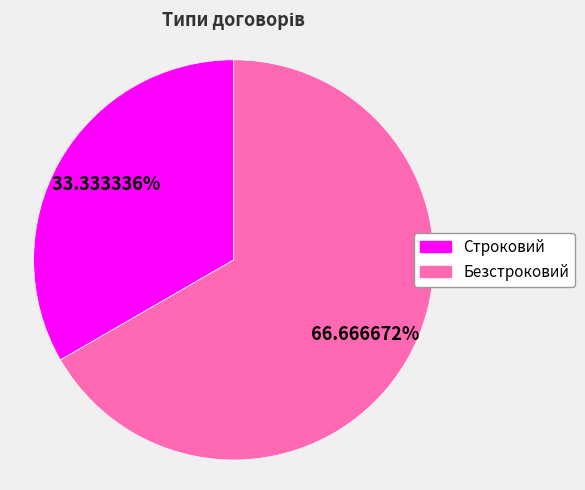

Combined, do Строковий and Безстроковий account for over 50%?

Yes